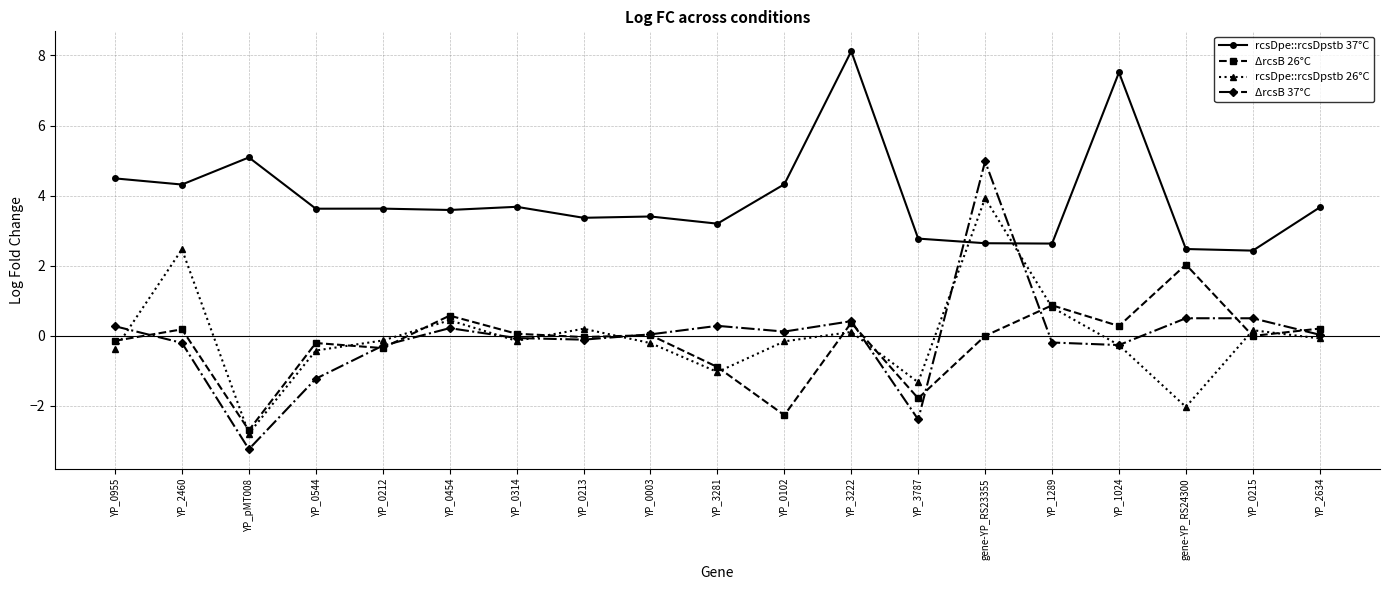

At which category does rcsDpe::rcsDpstb 37°C reach its first local peak?

YP_pMT008